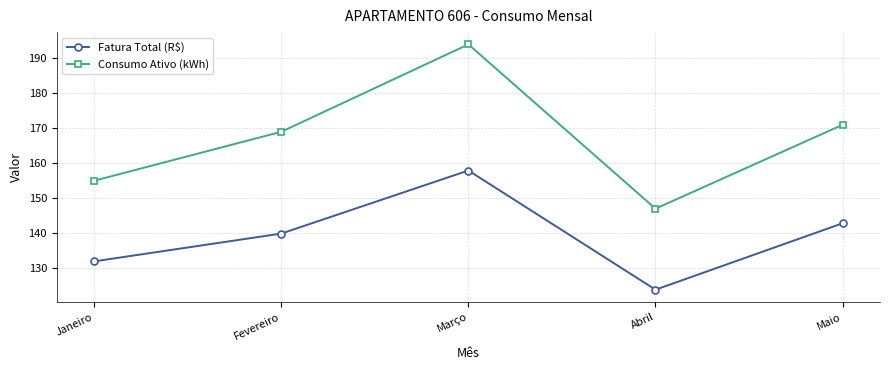

At how many categories does at least one series exceed 189?

1